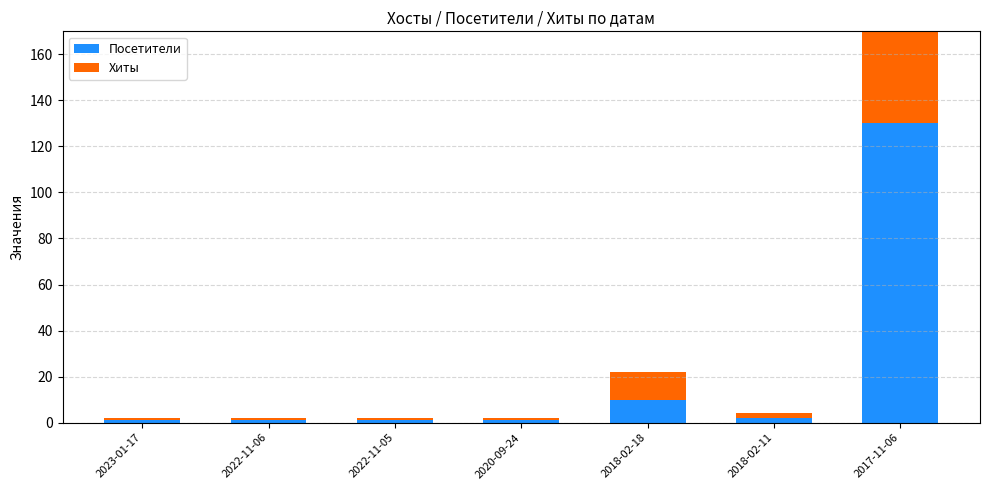

Is it true that Посетители equals 1 at 2023-01-17?

True